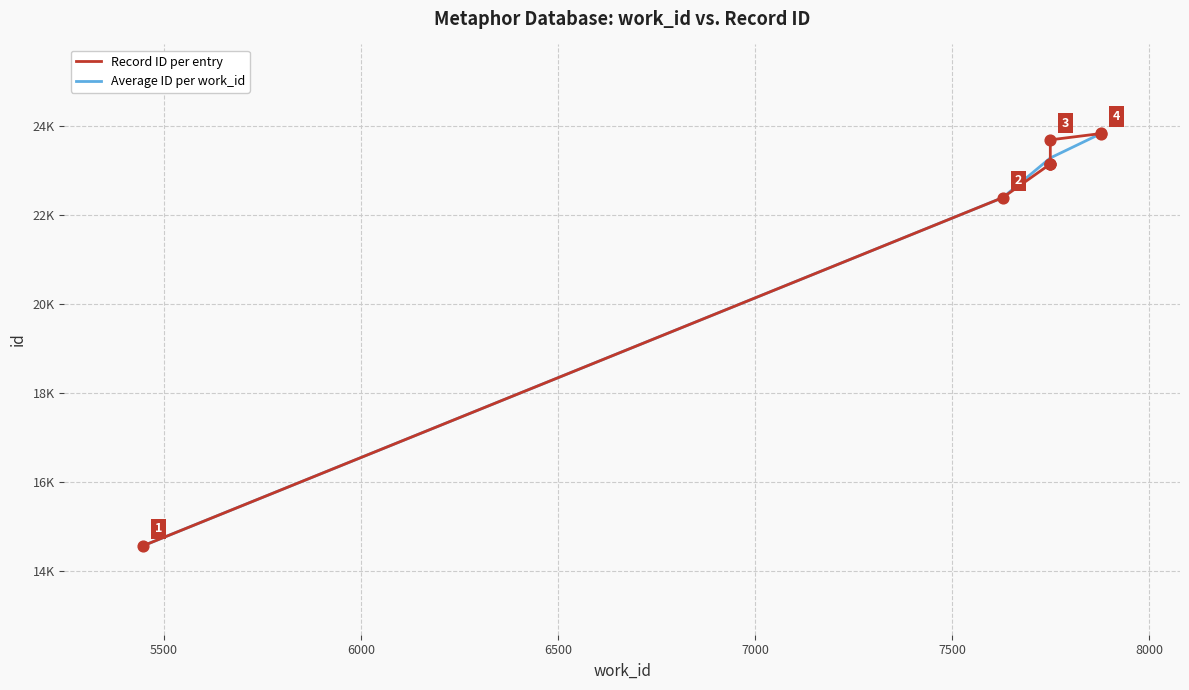

Which has a higher value, 7878 or 7878?

7878